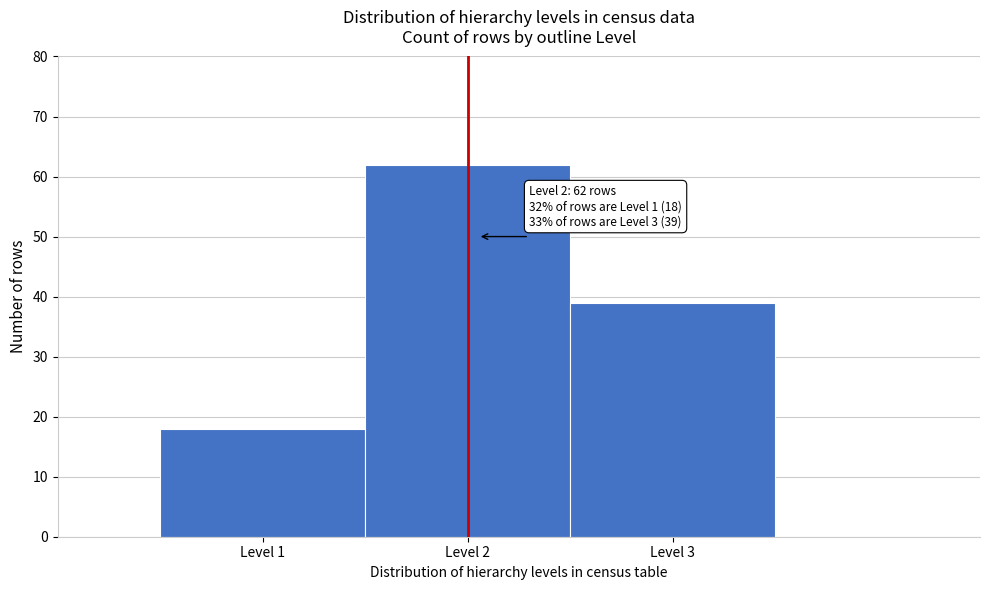

Over which range of the x-axis is the bar tallest?

1.5 to 2.5